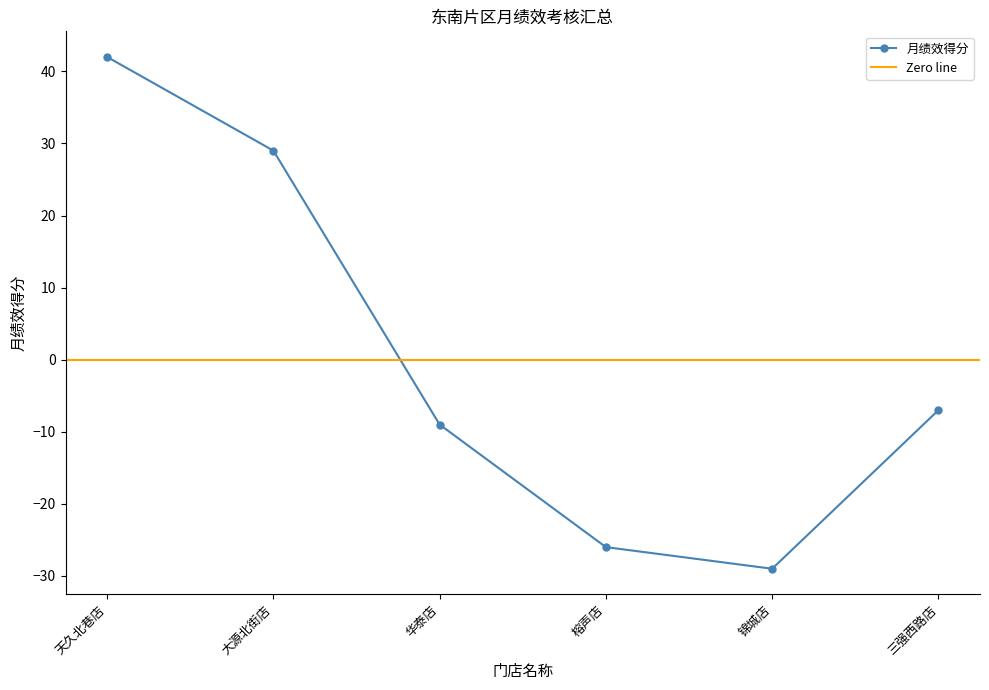

What is the label of the 1st point from the left?

天久北巷店